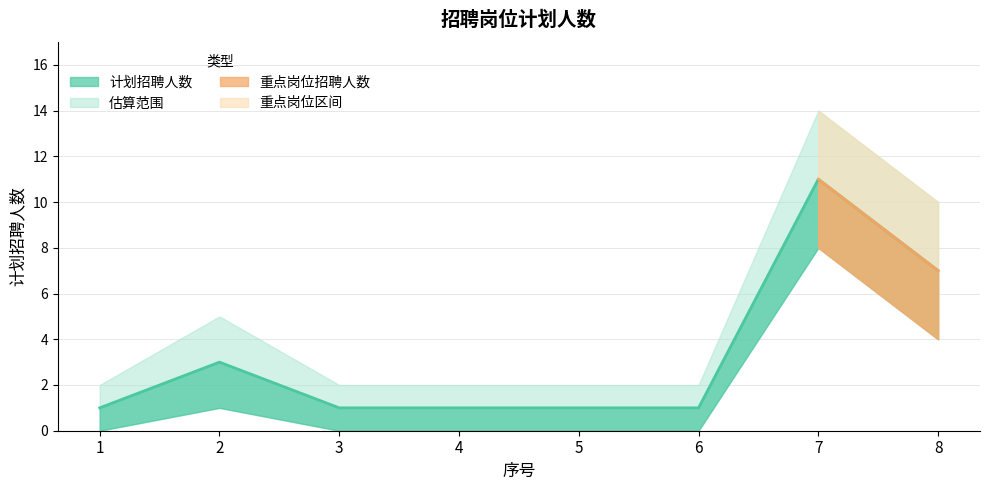

True or false: 上限 has more than 0 interior local peaks.

True